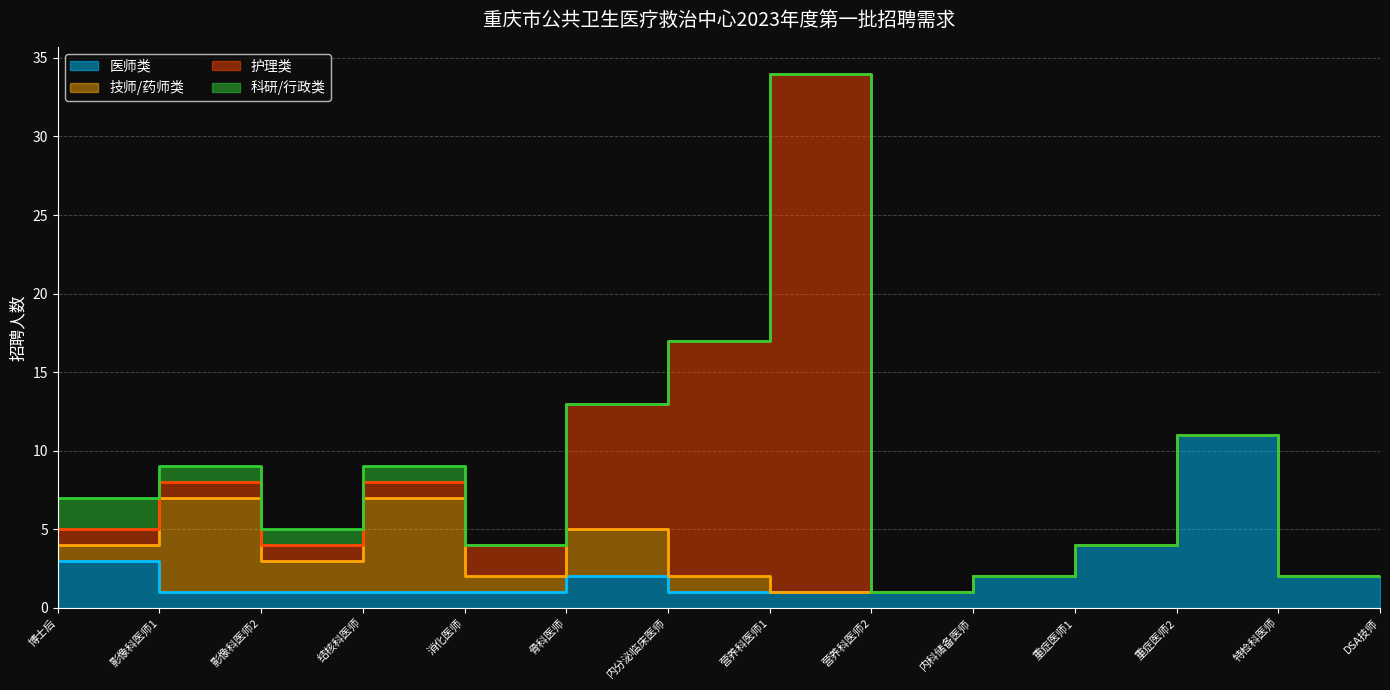

How many interior local peaks does the 护理类 series have?

1